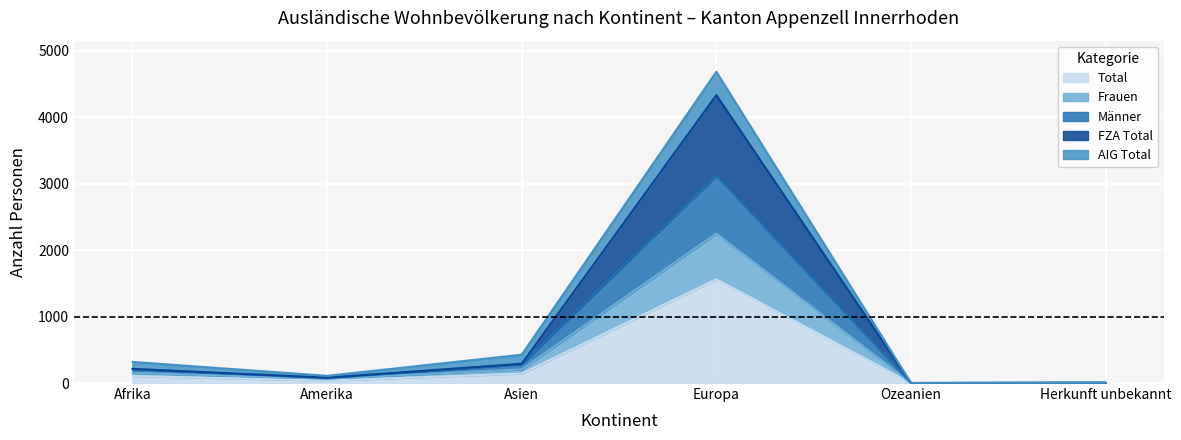

True or false: Total has a value of 0 at Ozeanien.

True